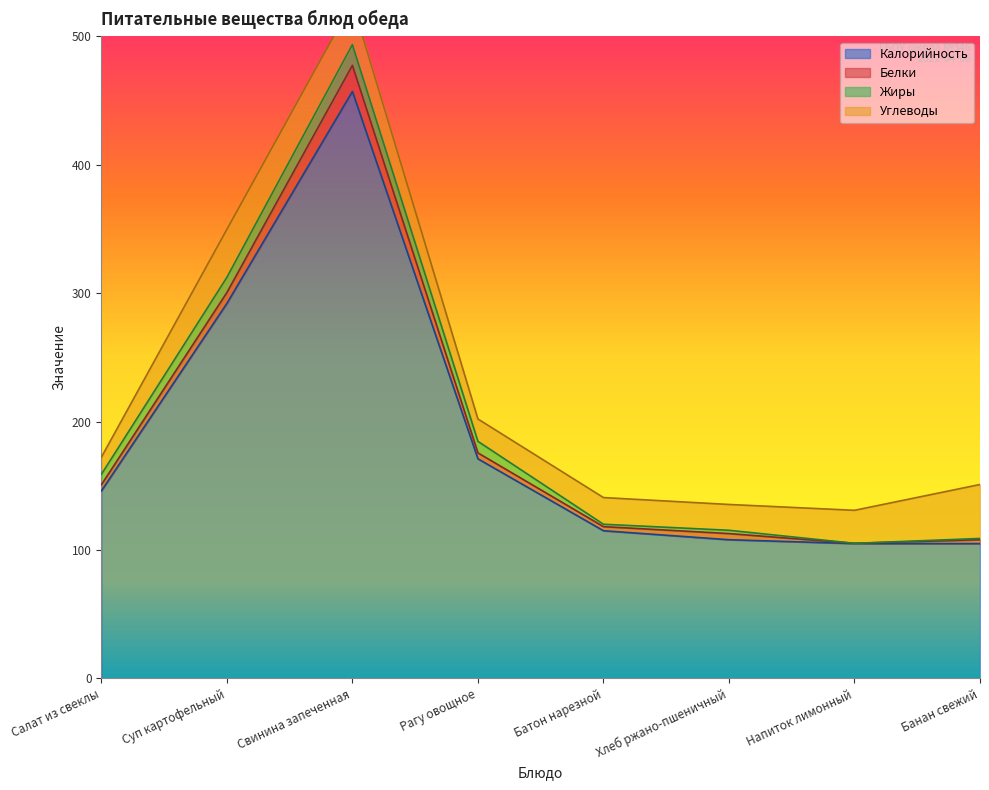

Which series changed the most between Свинина запеченная and Банан свежий?

Калорийность